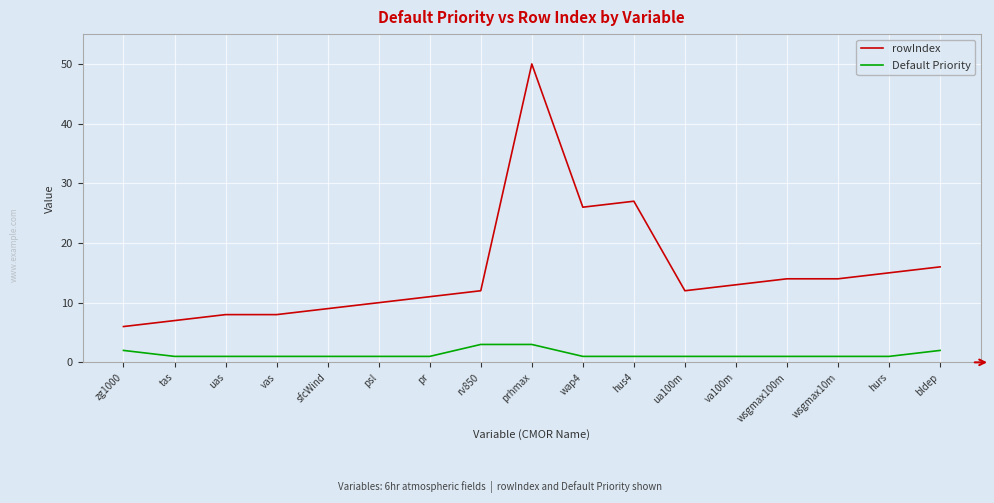

True or false: Default Priority and rowIndex cross at least once.

False